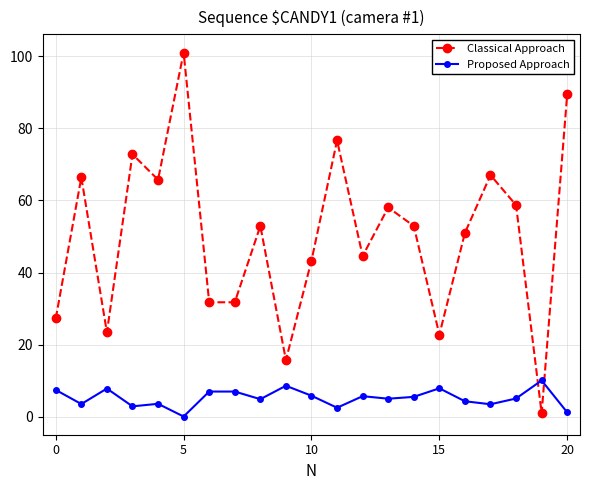

Which series has the largest total across all categories?

Classical Approach